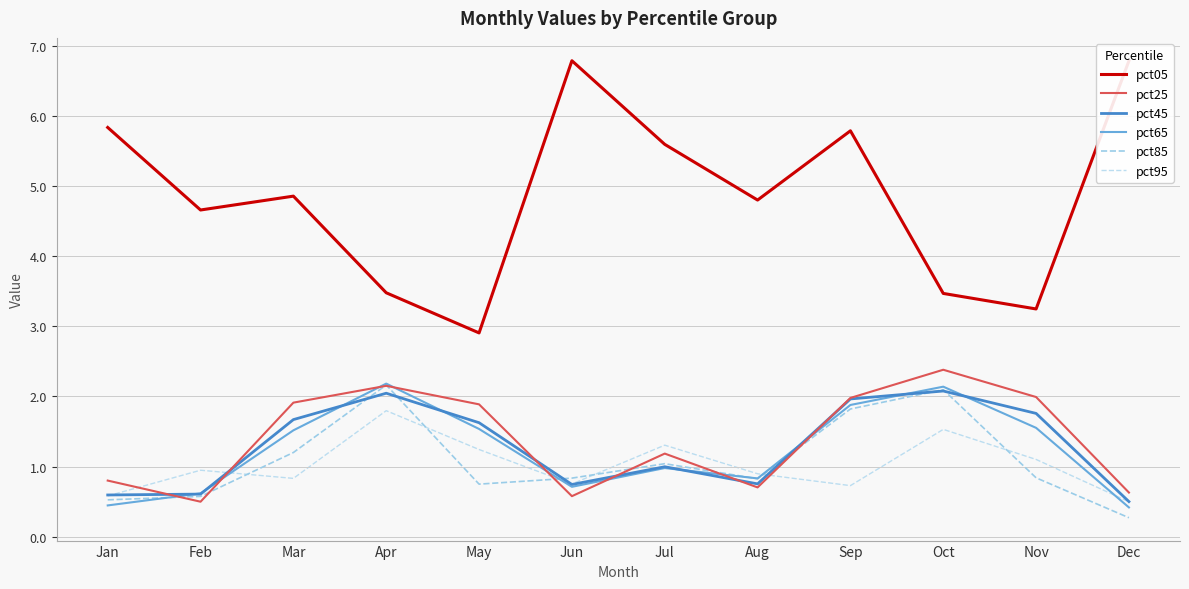

What is the average value of the pct45 series?

1.3